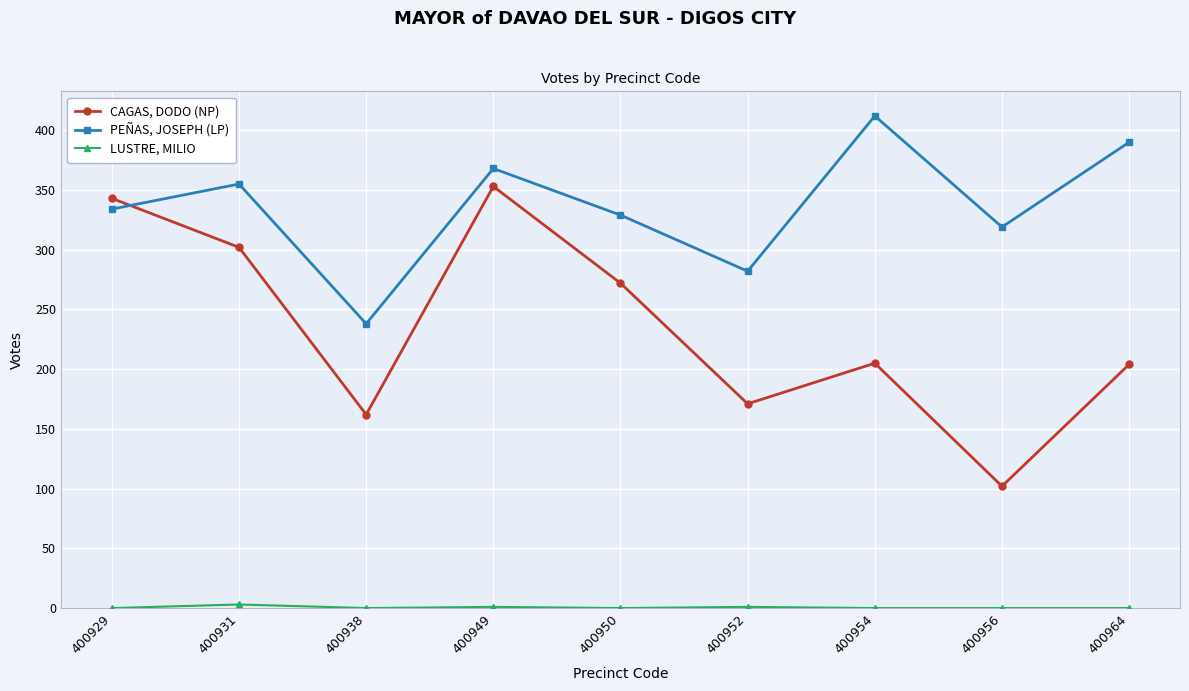

Between 400949 and 400956, which series saw the biggest shift?

CAGAS, DODO (NP)